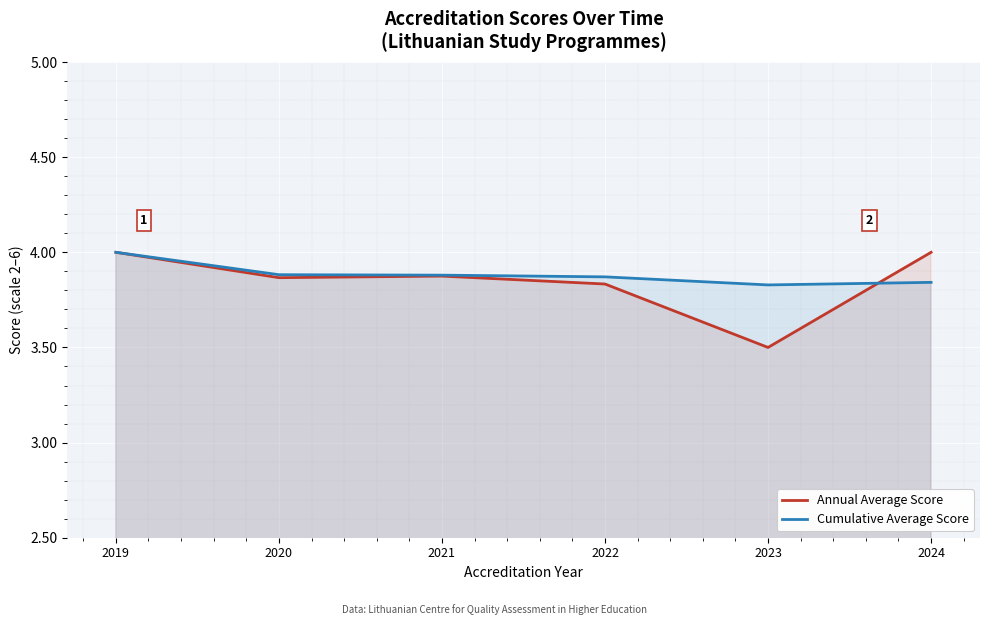

What value does the Annual Average Score series have at 2020?

3.9